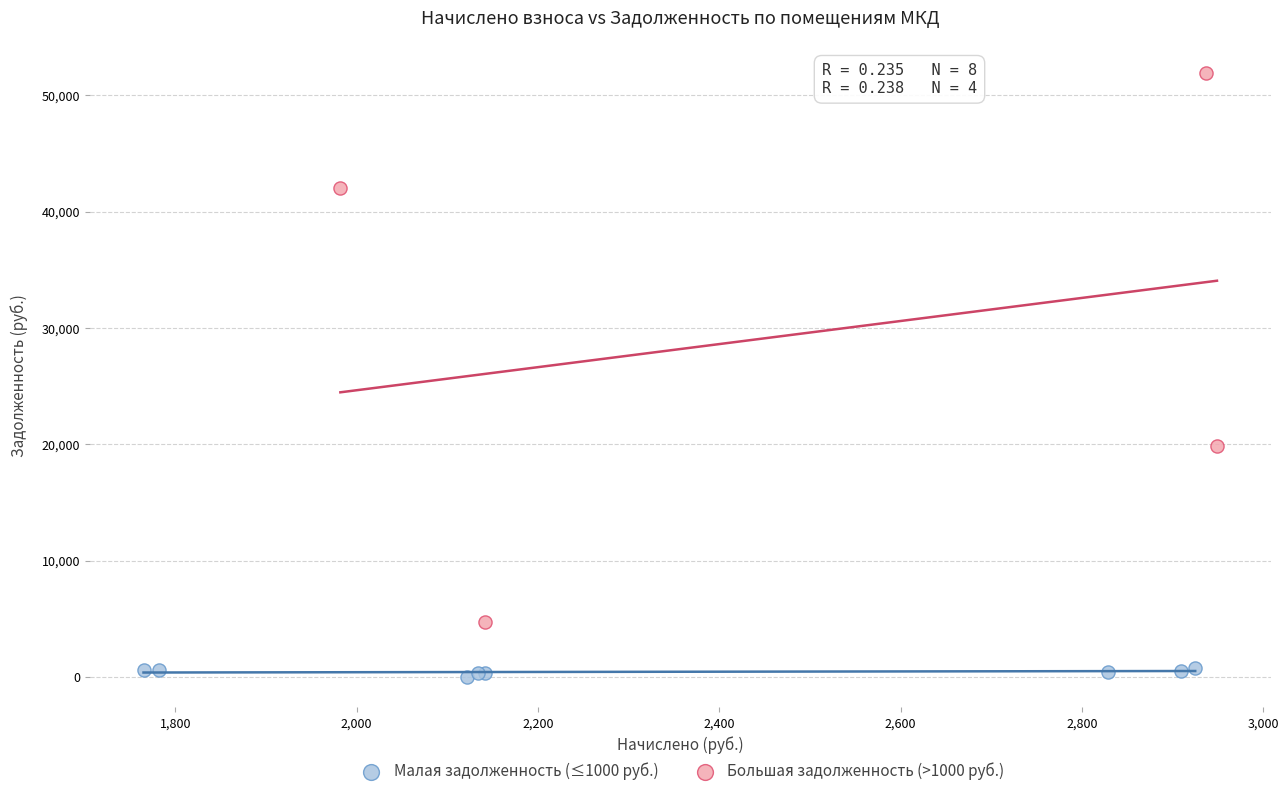

Which series contains the lowest Y value?

Малая задолженность (≤1000 руб.)